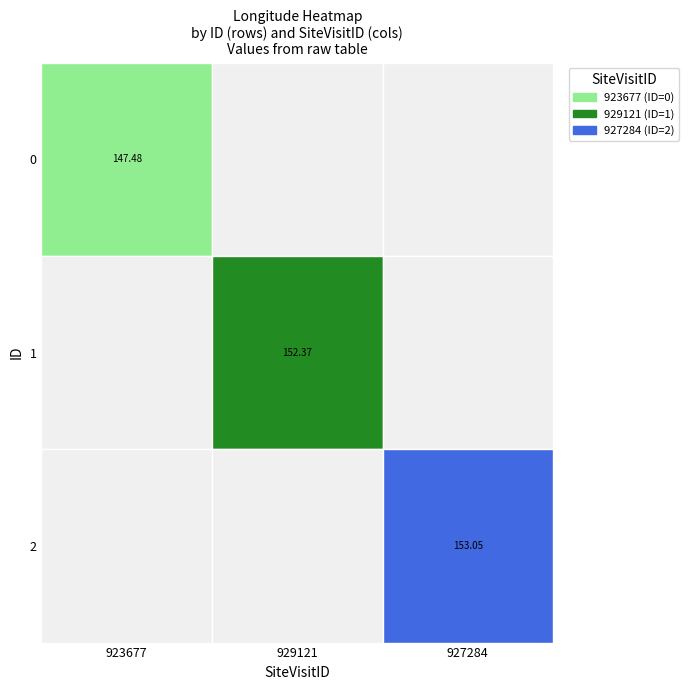

Which series has the largest total across all categories?

2